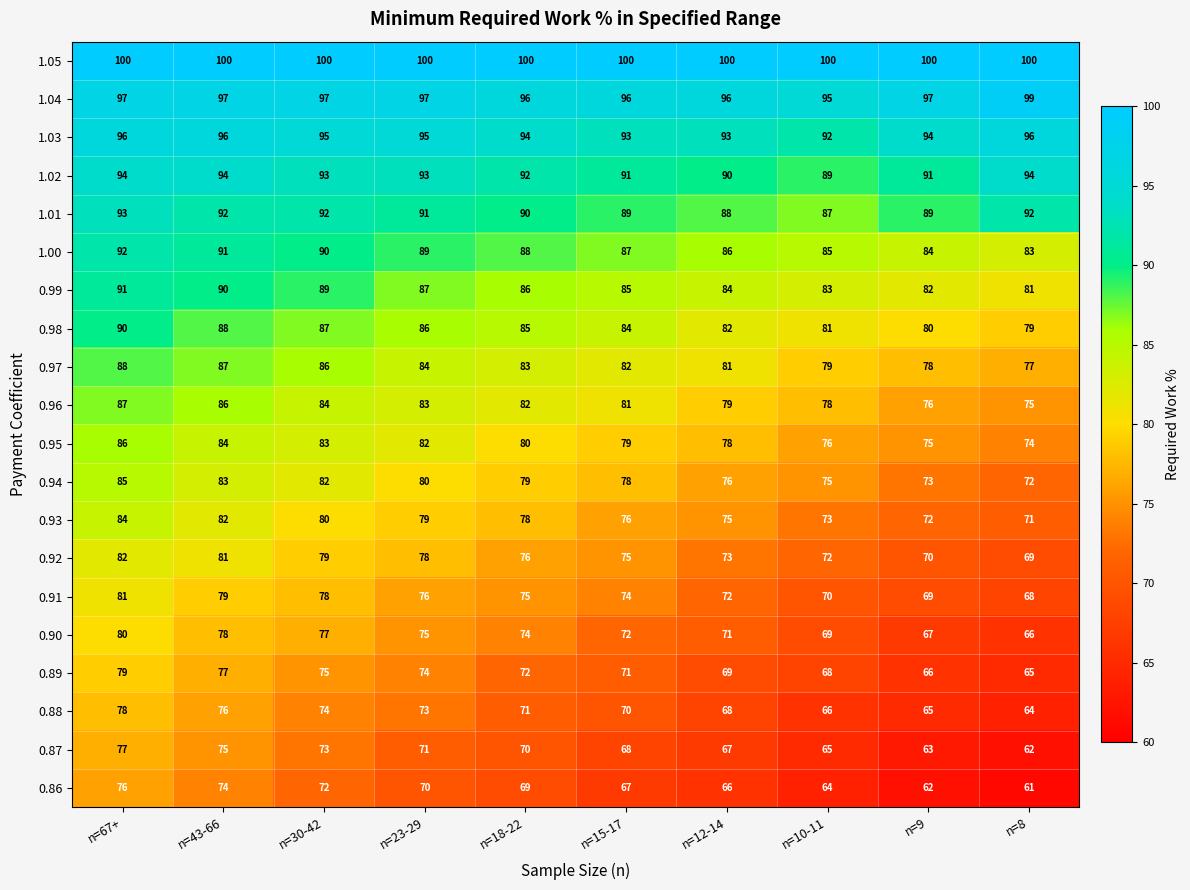

What is the highest value of the 1.05 series?

100